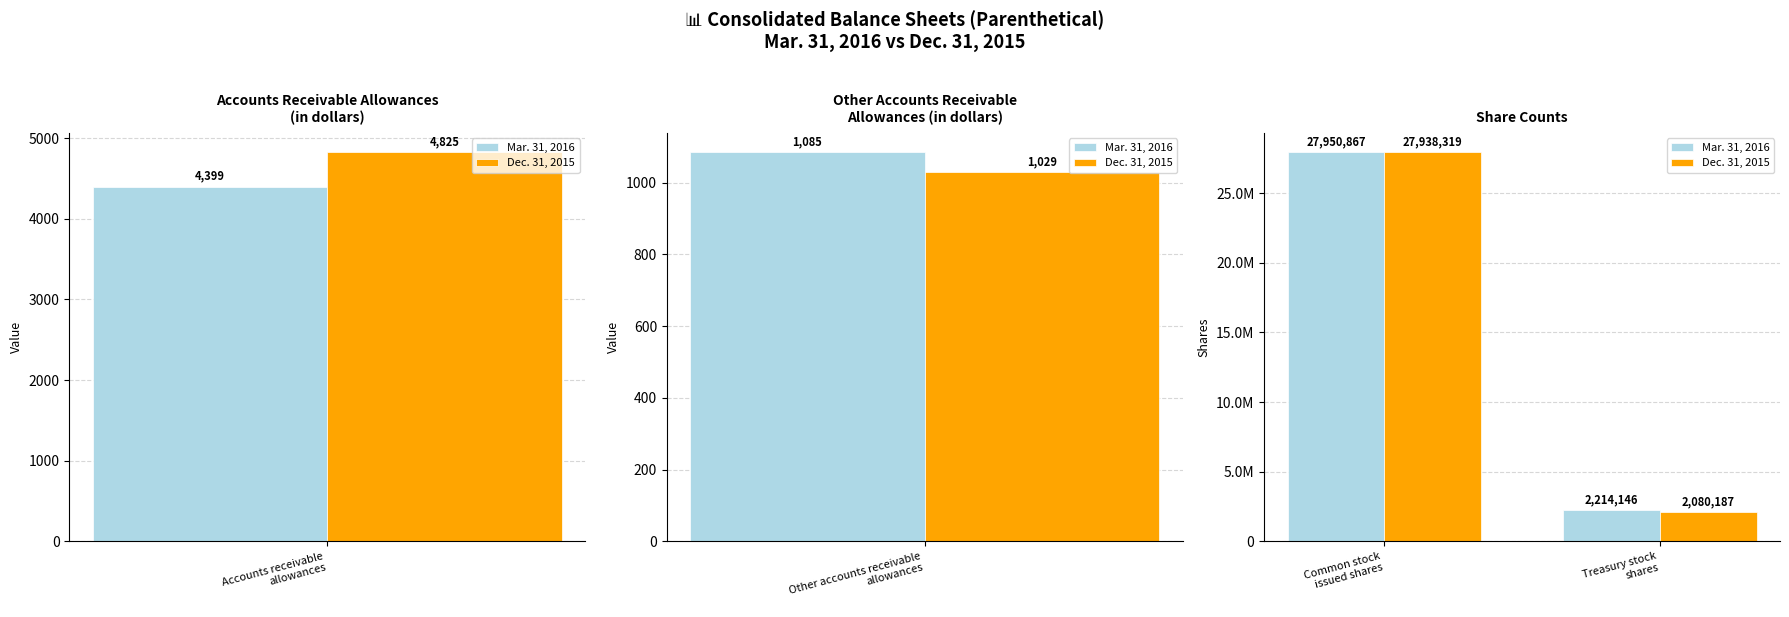

How many data points does each series have?

2